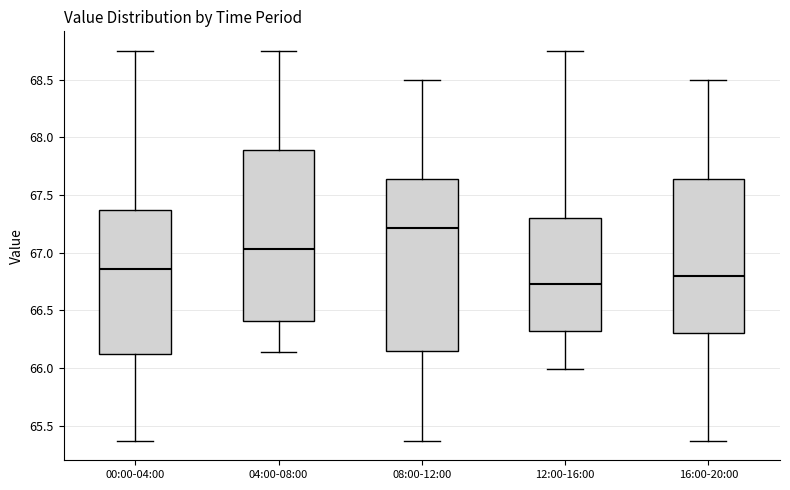

Which box has the lowest median line?

12:00-16:00